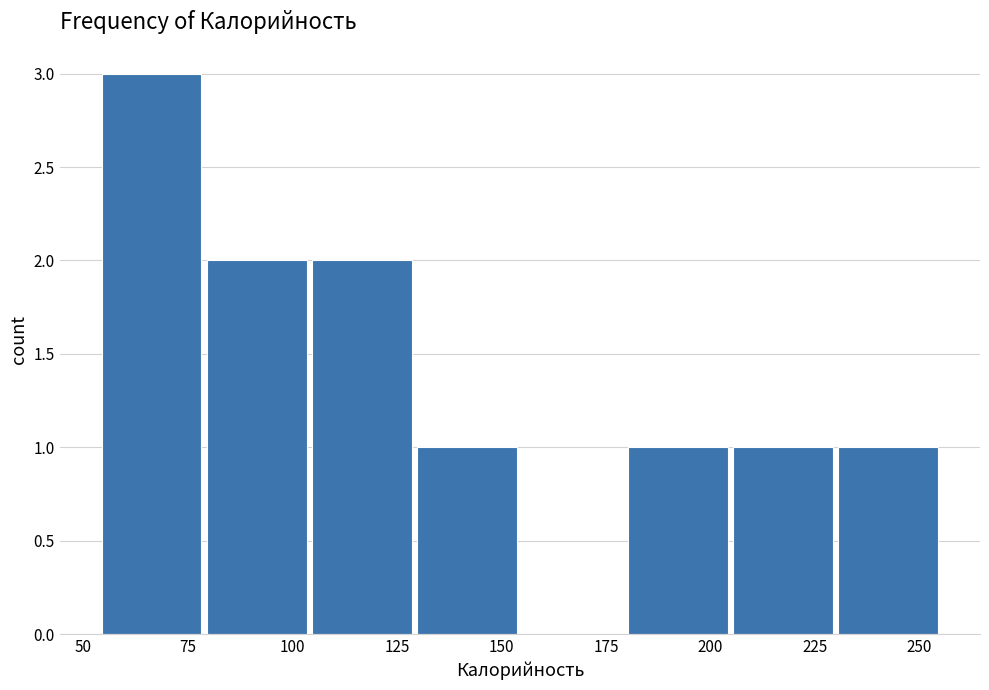

Reading left to right, transcribe this chart: for each bar, give the range it covers on the x-axis and its height. Neither the bar edges nor the heights are printed on the chart, so give them approximately, as read against the axes.

55 to 80: 3
80 to 105: 2
105 to 130: 2
130 to 155: 1
155 to 180: 0
180 to 205: 1
205 to 230: 1
230 to 255: 1